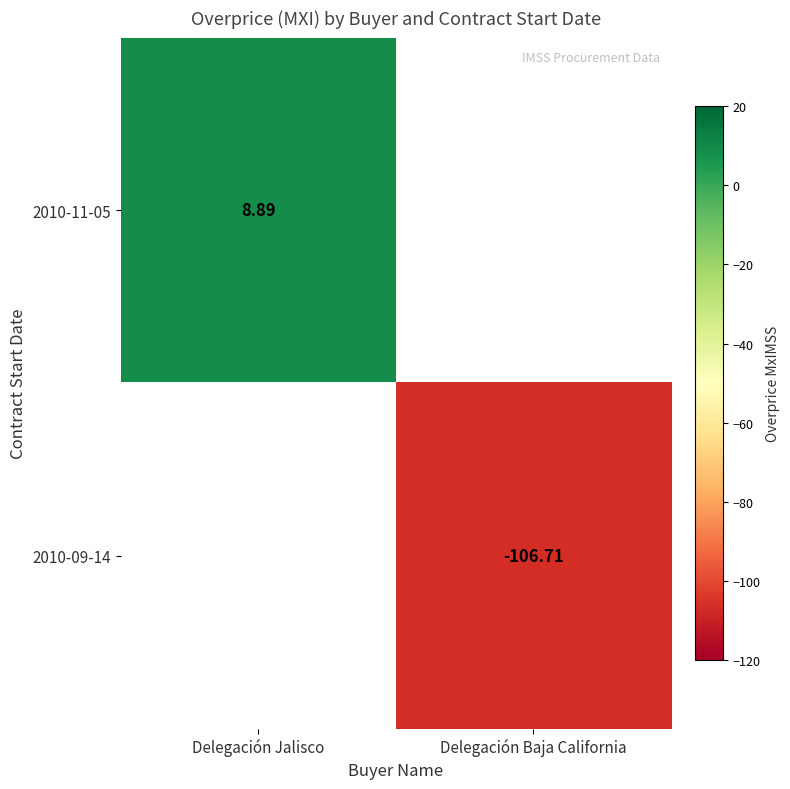

Count the number of categories in the chart.

2